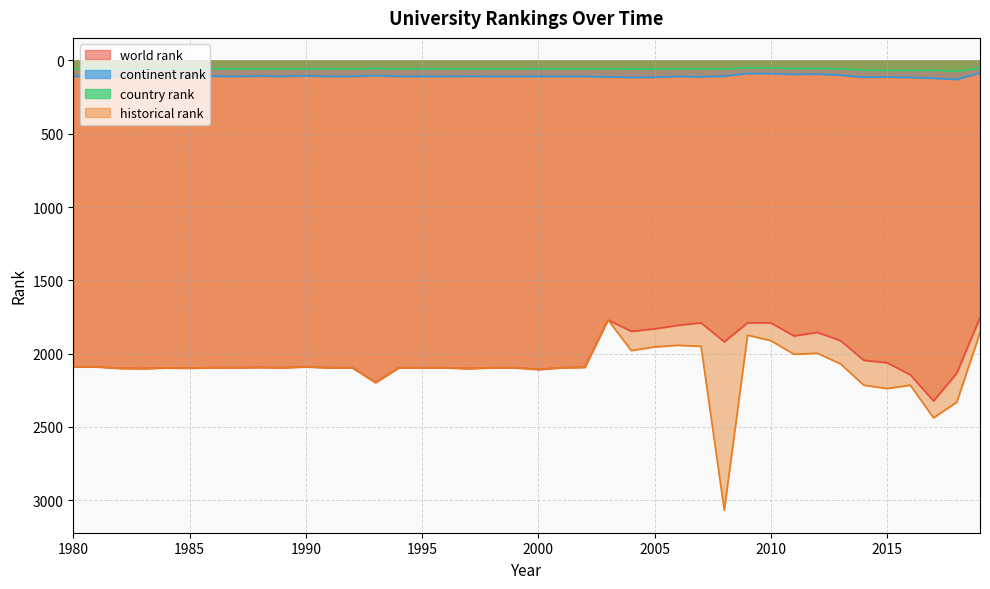

How many values in the historical rank series are below 2096?

17